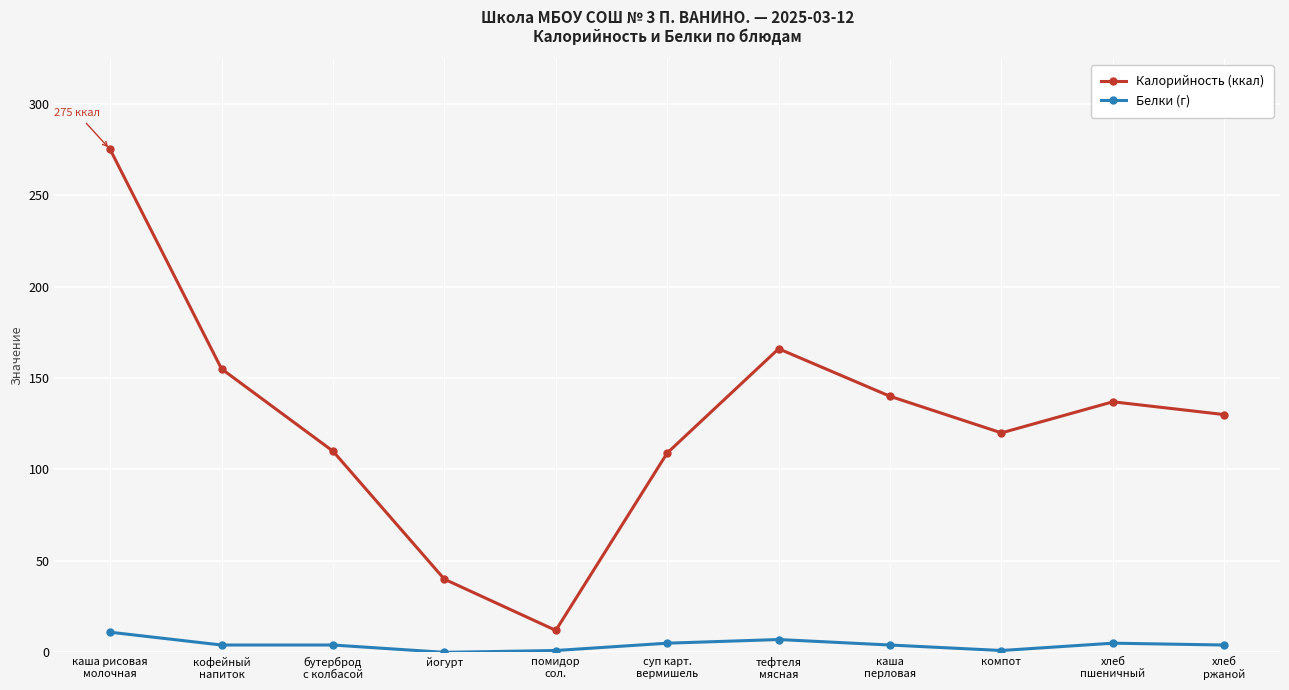

List the series in order of their overall mean, highest first.

Калорийность (ккал), Белки (г)